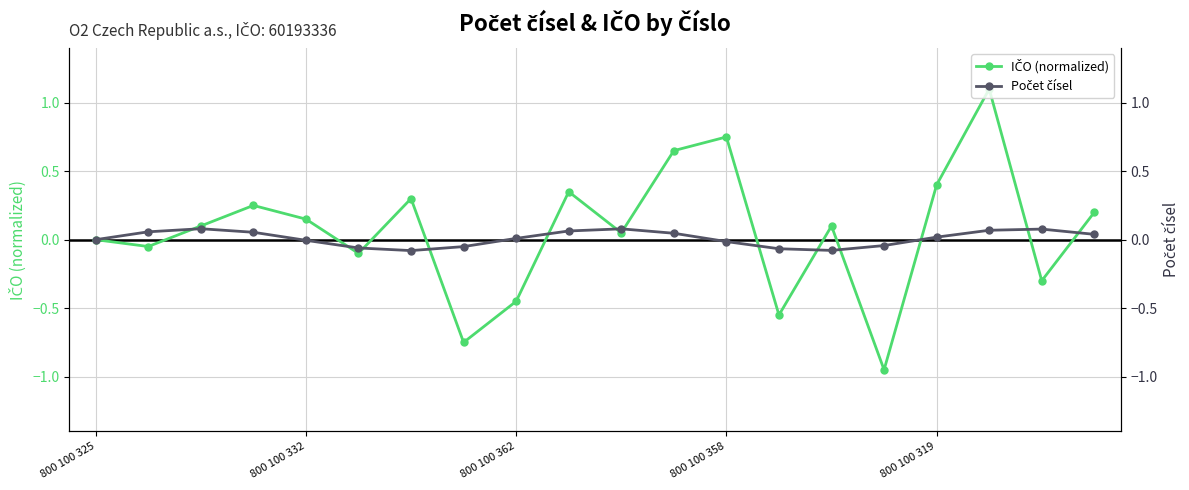

Is the value of Počet čísel at 9 greater than the value of IČO (normalized) at 18?

Yes